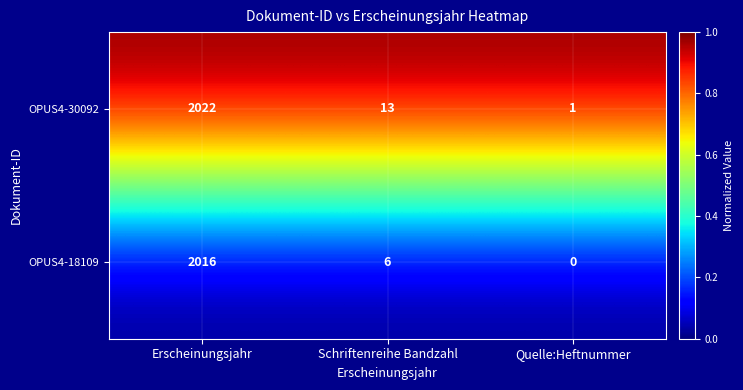

What is the maximum value shown in the chart?

2022